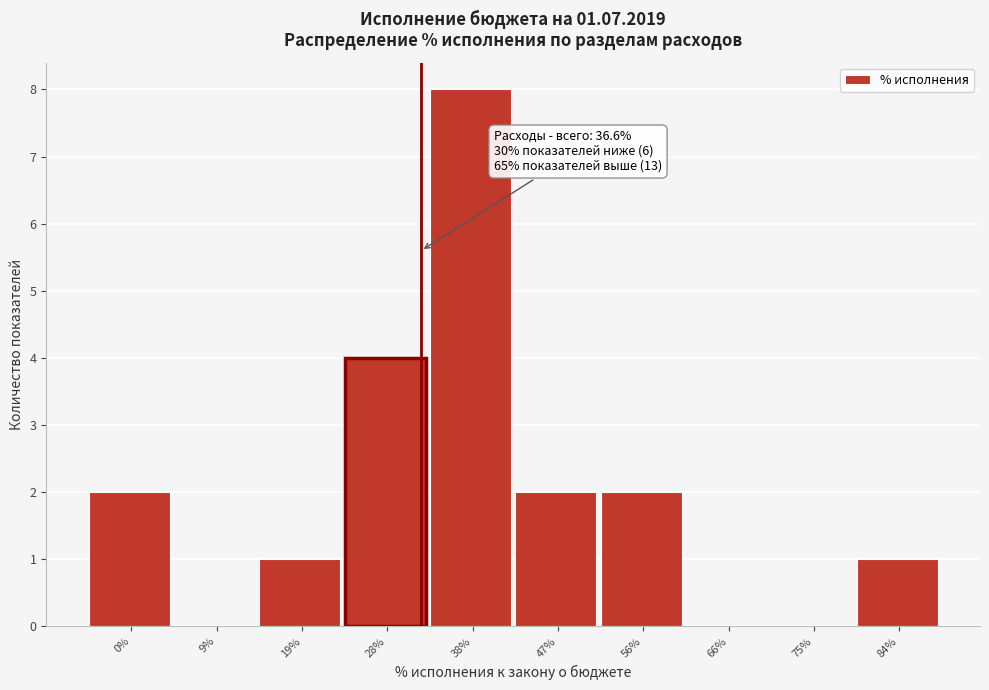

Reading right to left, what are all the values shown in this chart?

84%=1	75%=0	66%=0	56%=2	47%=2	38%=8	28%=4	19%=1	9%=0	0%=2